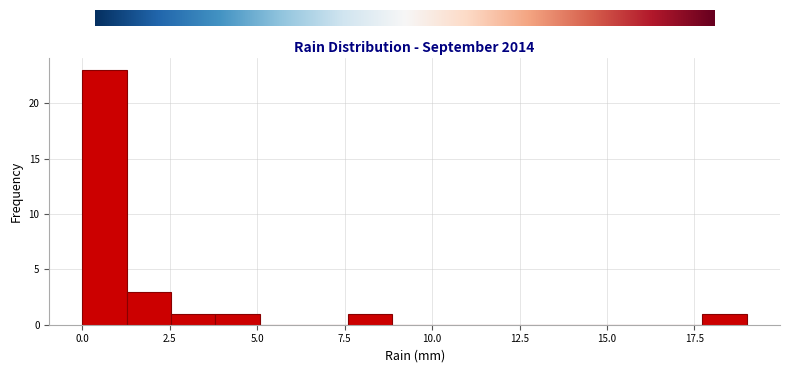

Around what value on the x-axis is the tallest bar? Give the approximate position of its centre, as read against the axis.

0.5